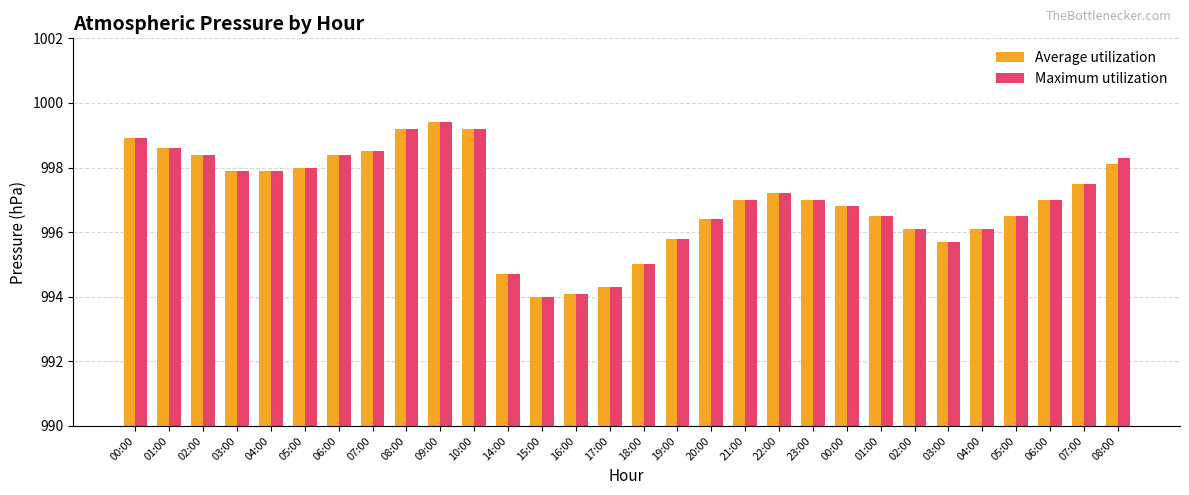

The Maximum utilization series shows 998.3 at 08:00. True or false?

True